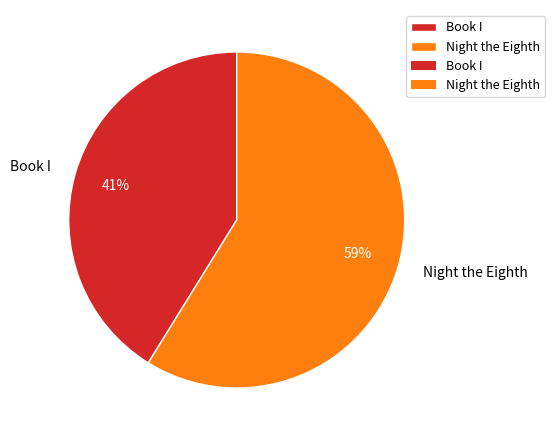

To the nearest percent, what is the difference between the largest and smallest slice percentages?

18%